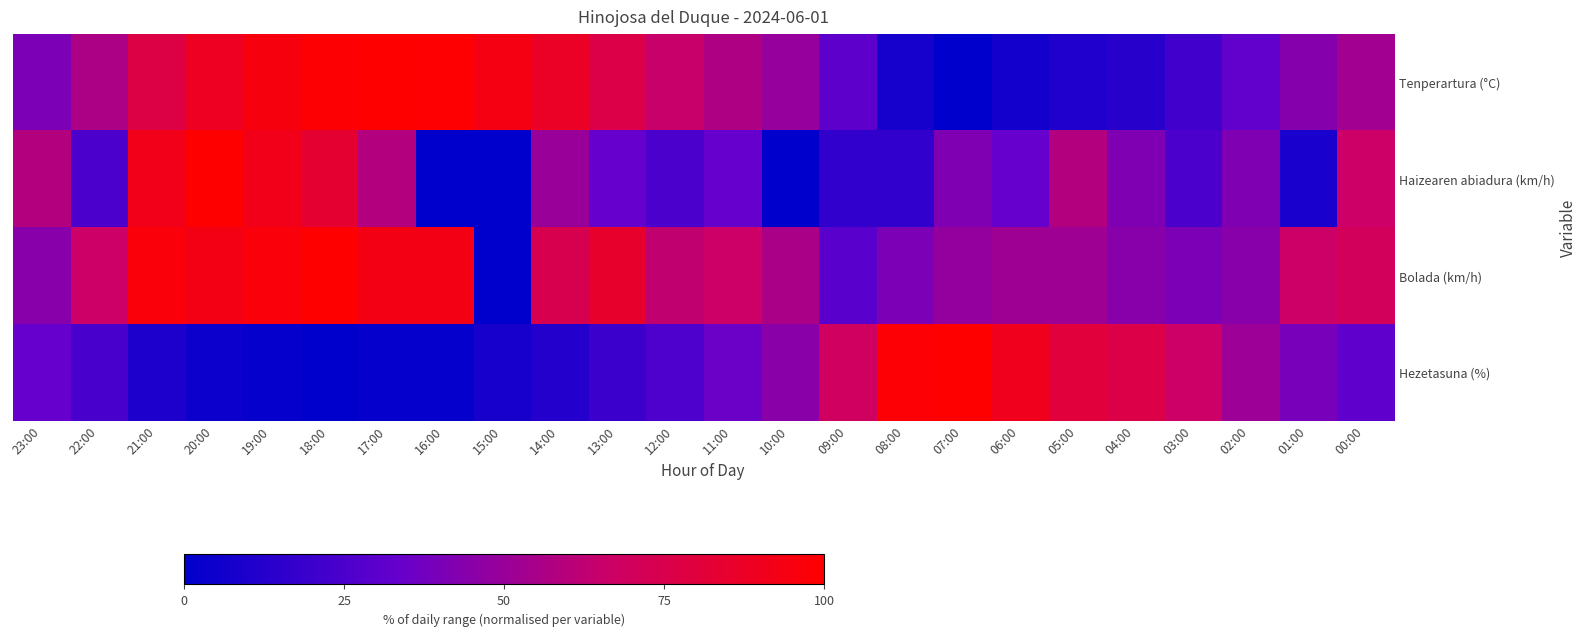

Rank the series at 10:00 from lowest to highest value.

Haizearen abiadura (km/h), Hezetasuna (%), Tenperartura (°C), Bolada (km/h)